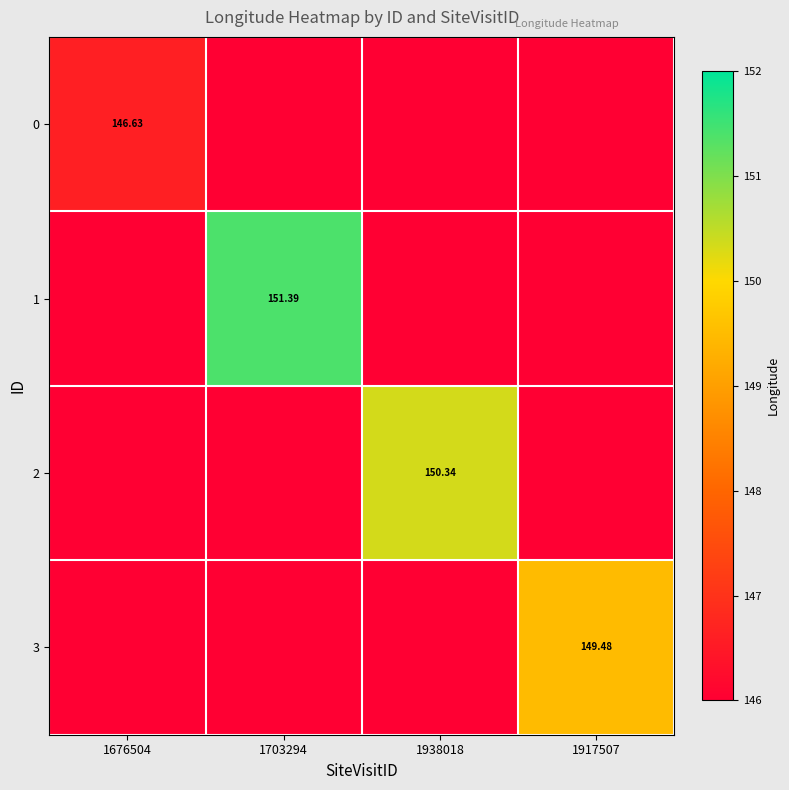

Which series has the widest spread of values?

1